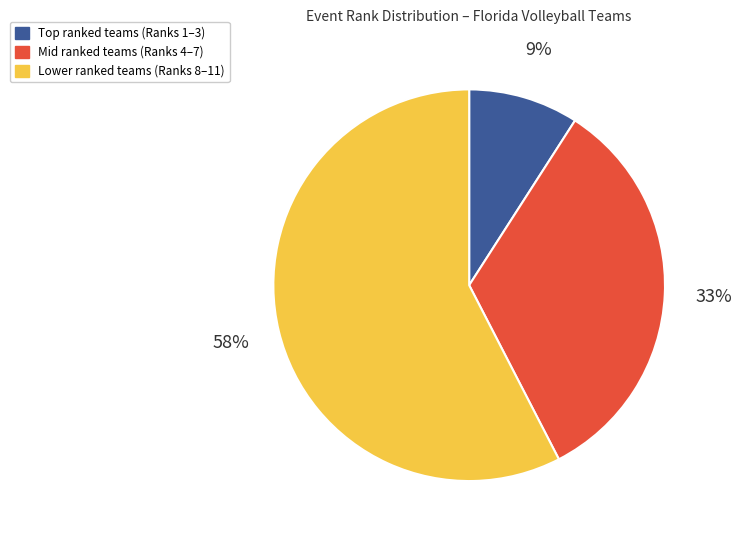

Does any single category account for the majority?

Yes